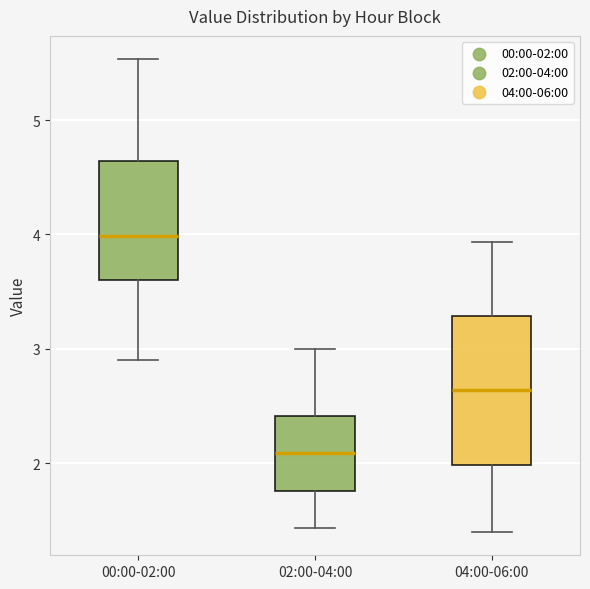

Where does the lower whisker of the box for 02:00-04:00 end on the y-axis? The values are not printed on the chart, so give them approximately, as read against the axis.

1.4